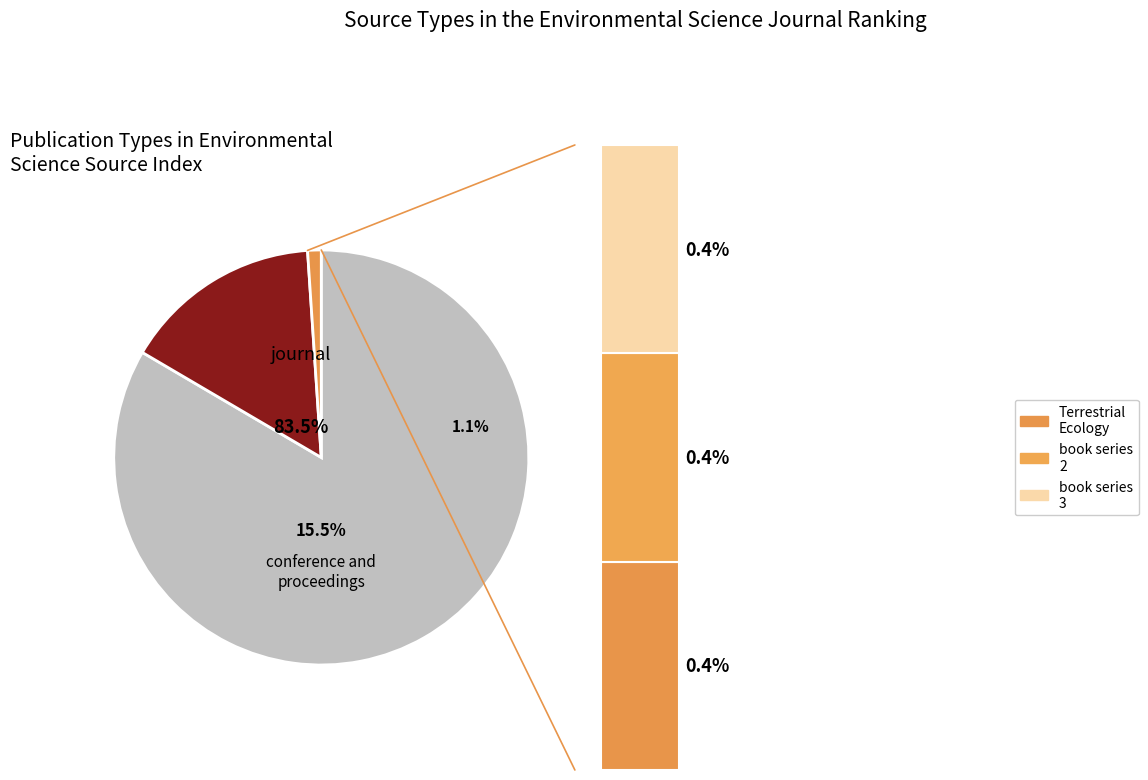

To the nearest percent, what is the combined percentage of conference and proceedings and journal?

99%